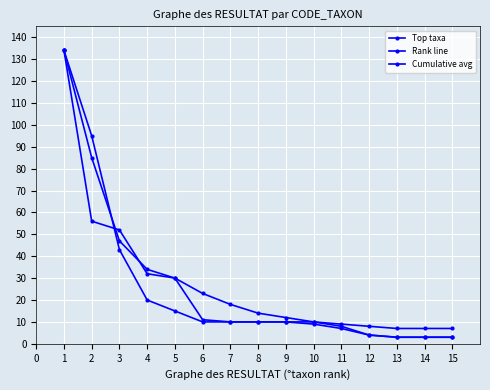

Reading left to right, transcribe all the data shown in this chart.

Top taxa: 134	56	52	32	30	11	10	10	10	10	8	4	3	3	3
Rank line: 134	95	43	20	15	10	10	10	10	9	7	4	3	3	3
Cumulative avg: 134	85	47	34	30	23	18	14	12	10	9	8	7	7	7